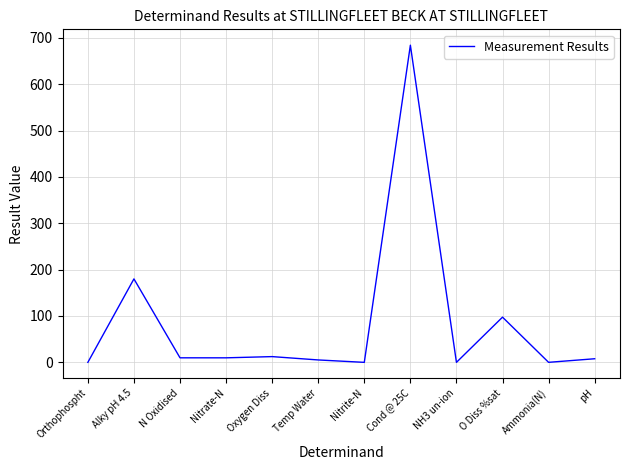

How many values are below 9?

6